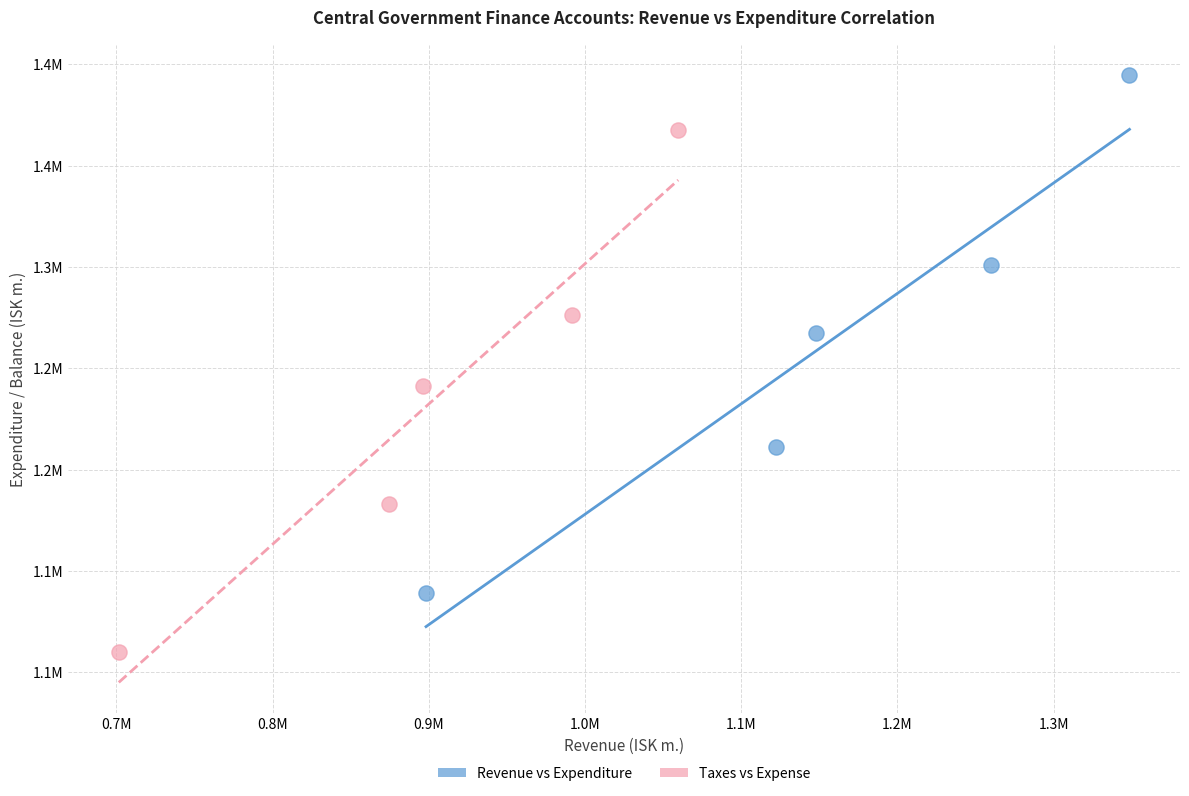

Which series has the widest spread of Y values?

Taxes vs Expense